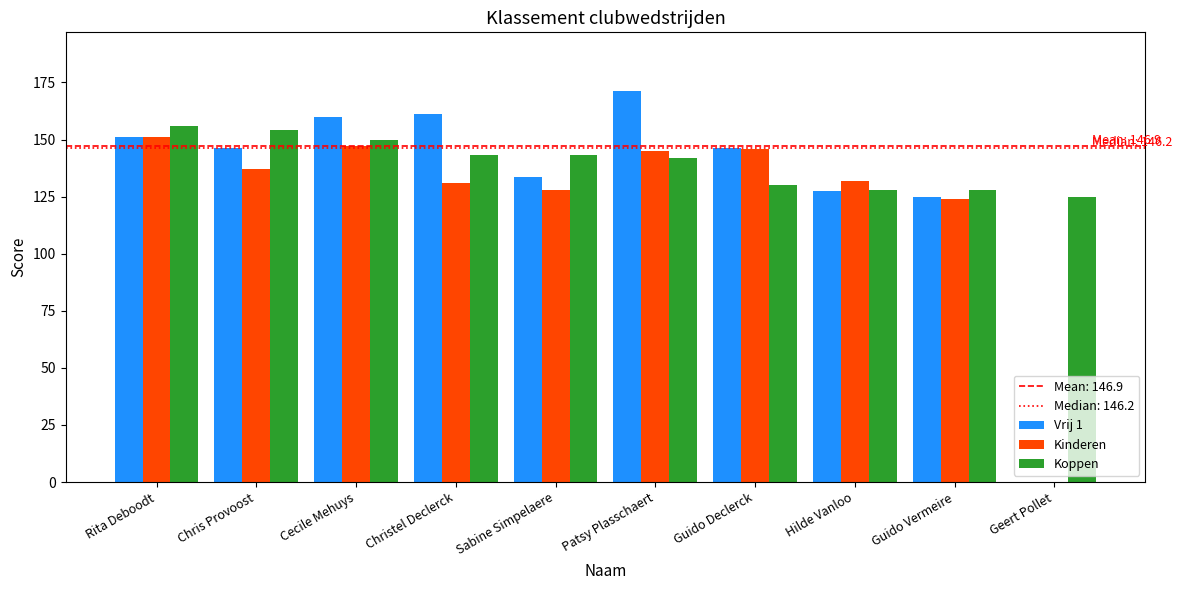

What is the maximum value for Koppen?

156.0